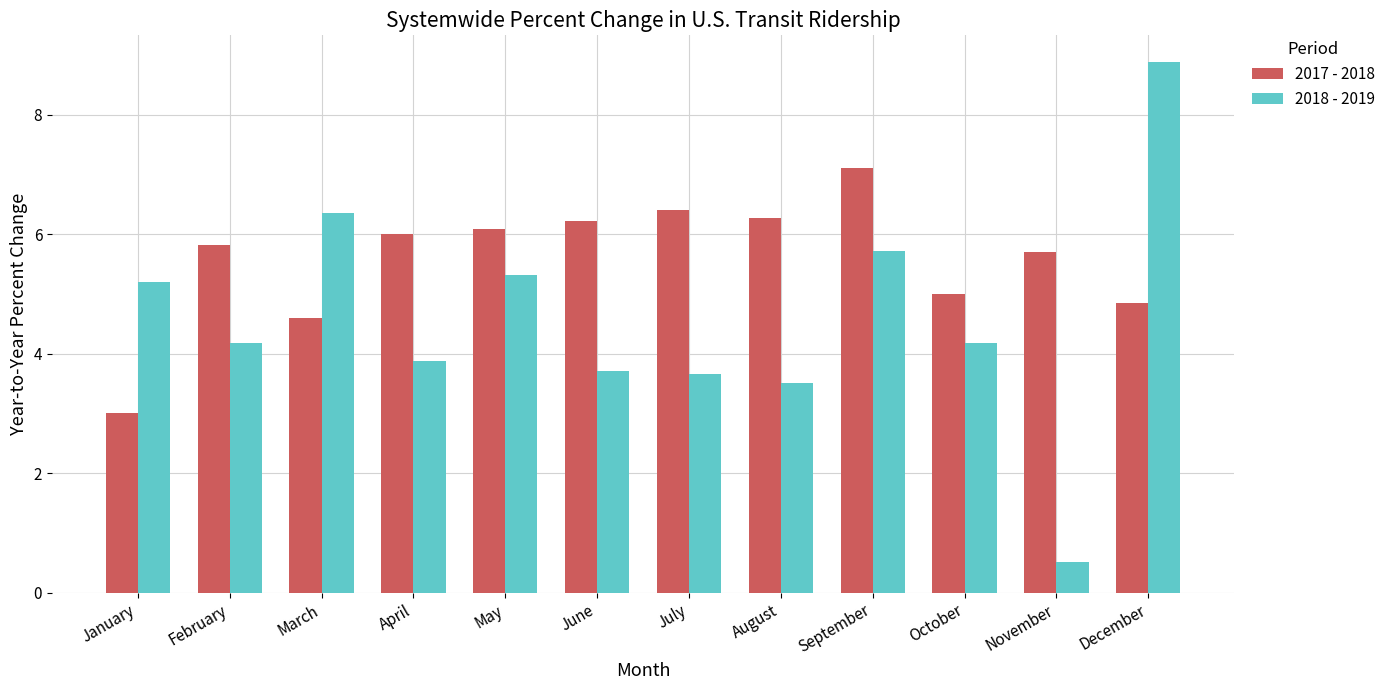

True or false: 2017 - 2018 has a value of 9.9 at July.

False